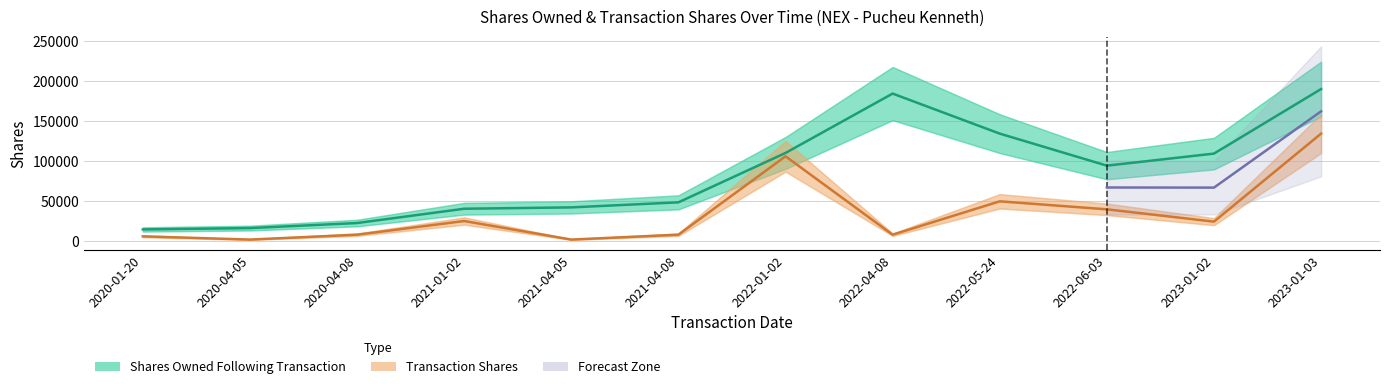

Rank the series by their maximum value, from lowest to highest.

transactionShares, sharesOwnedFollowingTransaction